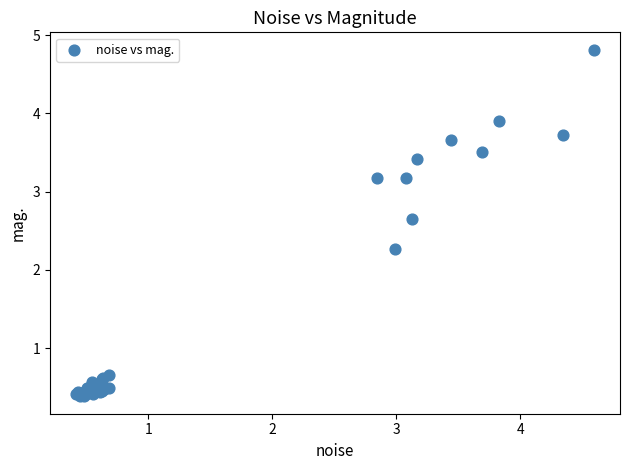

What Y value in the scatter plot is closest to 2?

2.3